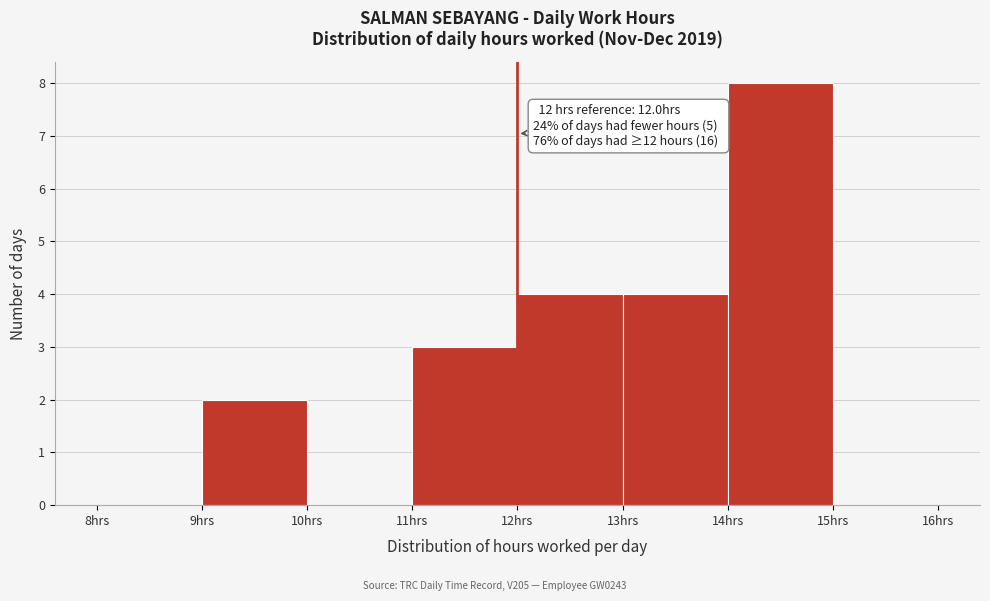

Which range on the x-axis has the tallest bar?

14 to 15